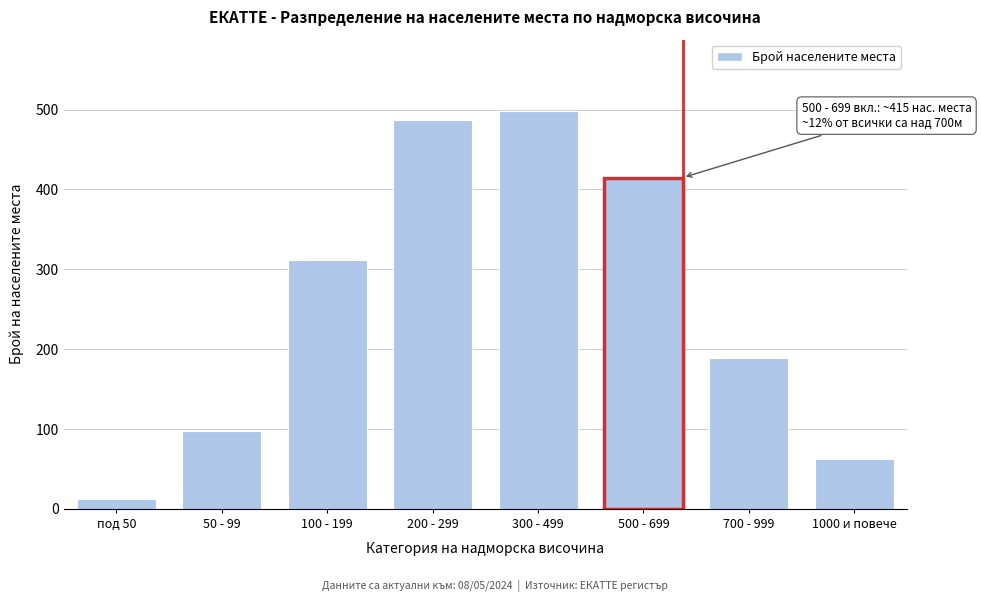

Reading left to right, extract all data points from this chart.

под 50=12	50 - 99=98	100 - 199=312	200 - 299=487	300 - 499=498	500 - 699=415	700 - 999=189	1000 и повече=63